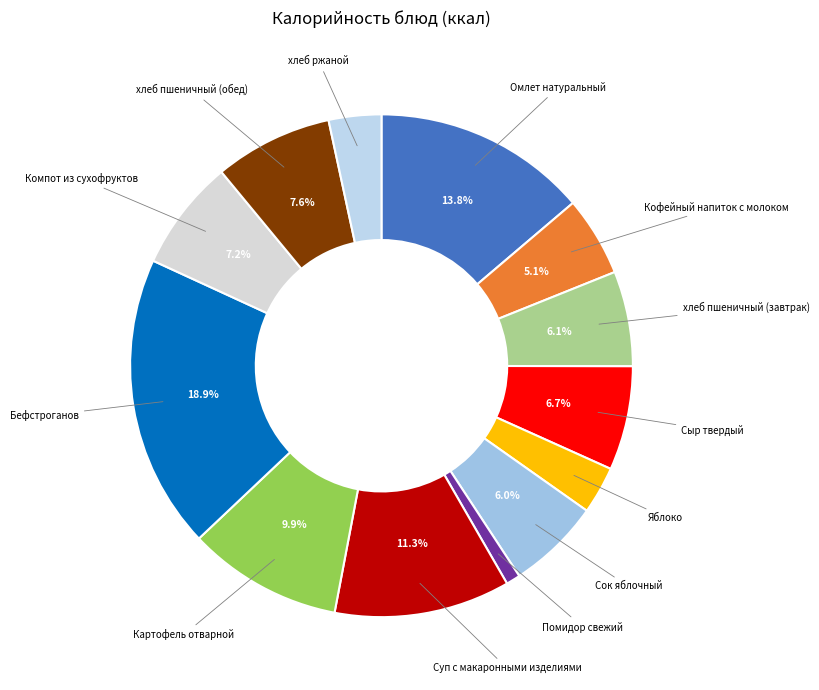

To the nearest percent, what portion does Компот из сухофруктов represent?

7%